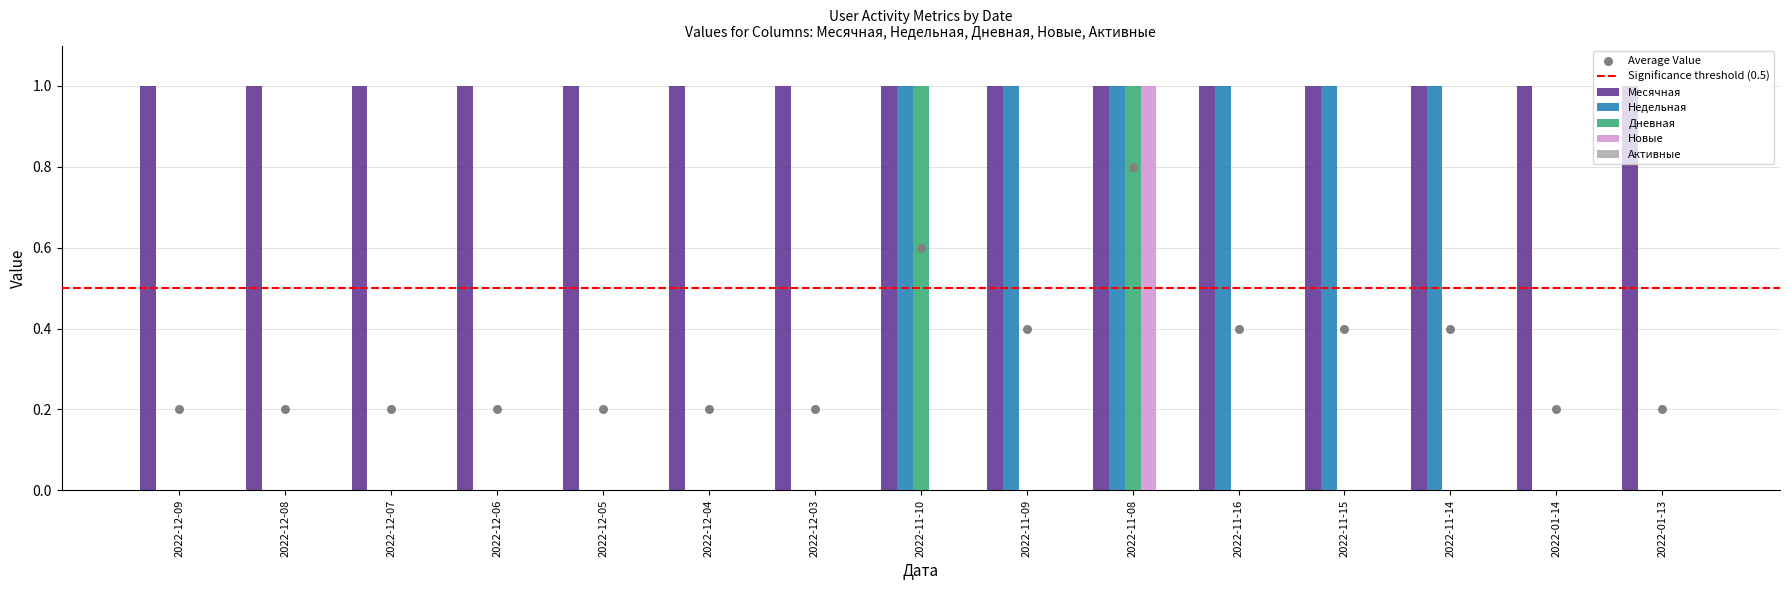

Is the value of Дневная at 2022-12-03 greater than the value of Месячная at 2022-12-07?

No